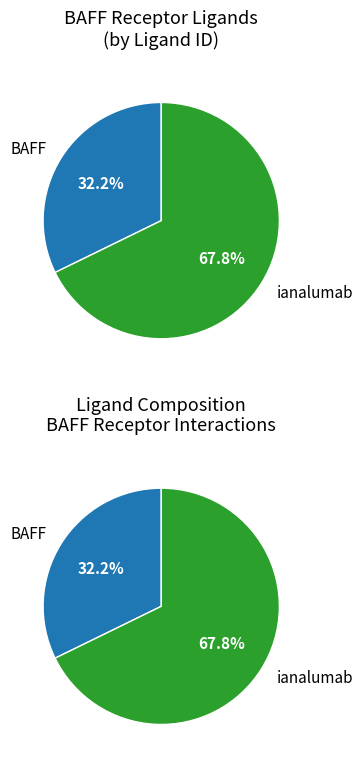

To the nearest percent, what is the average slice percentage?

50%